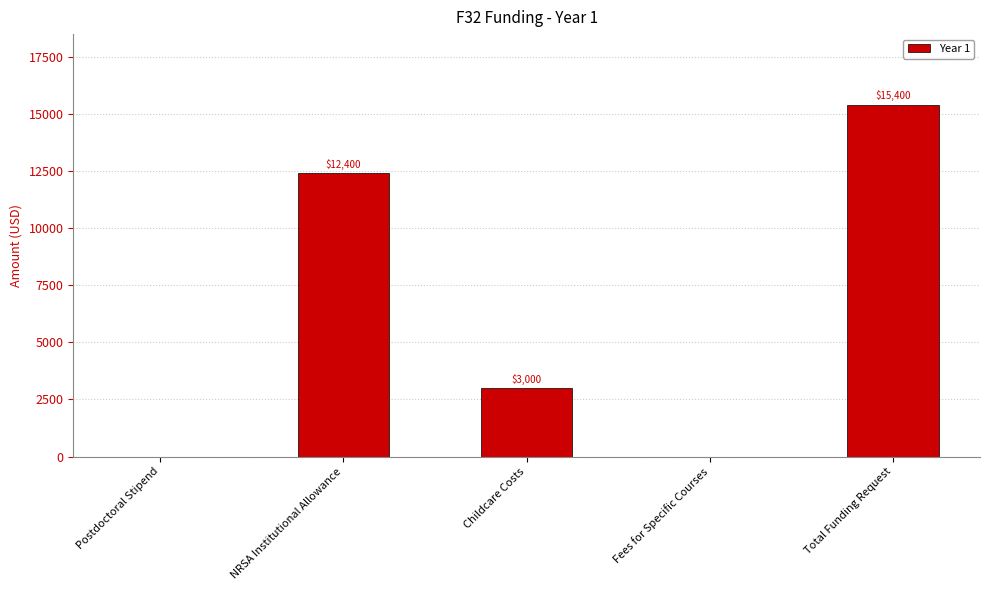

The chart shows a value of 6666 at Postdoctoral Stipend. True or false?

False